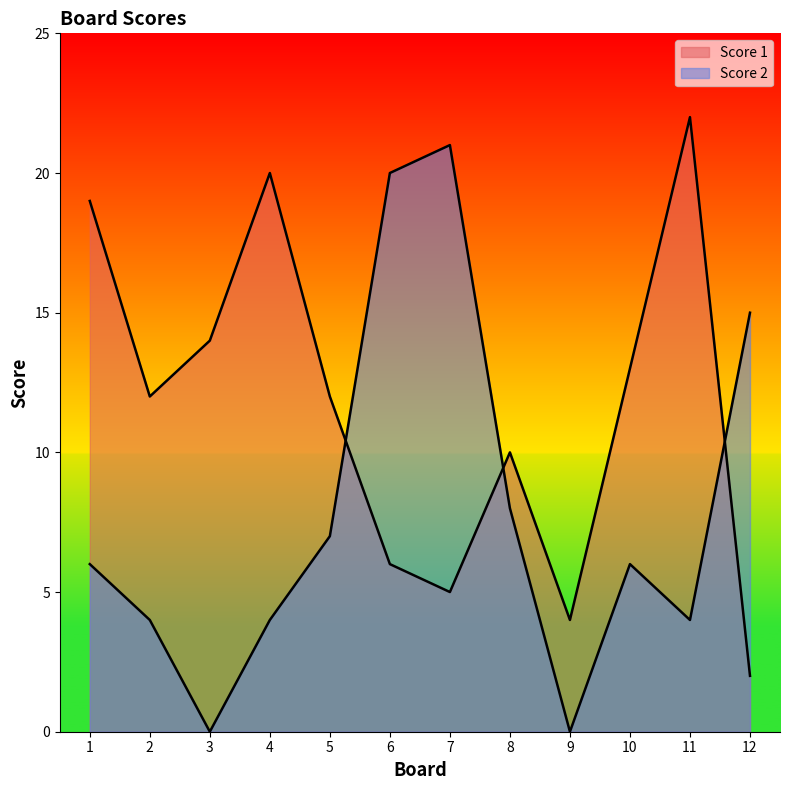

The Score 1 series shows 2 at 6. True or false?

False